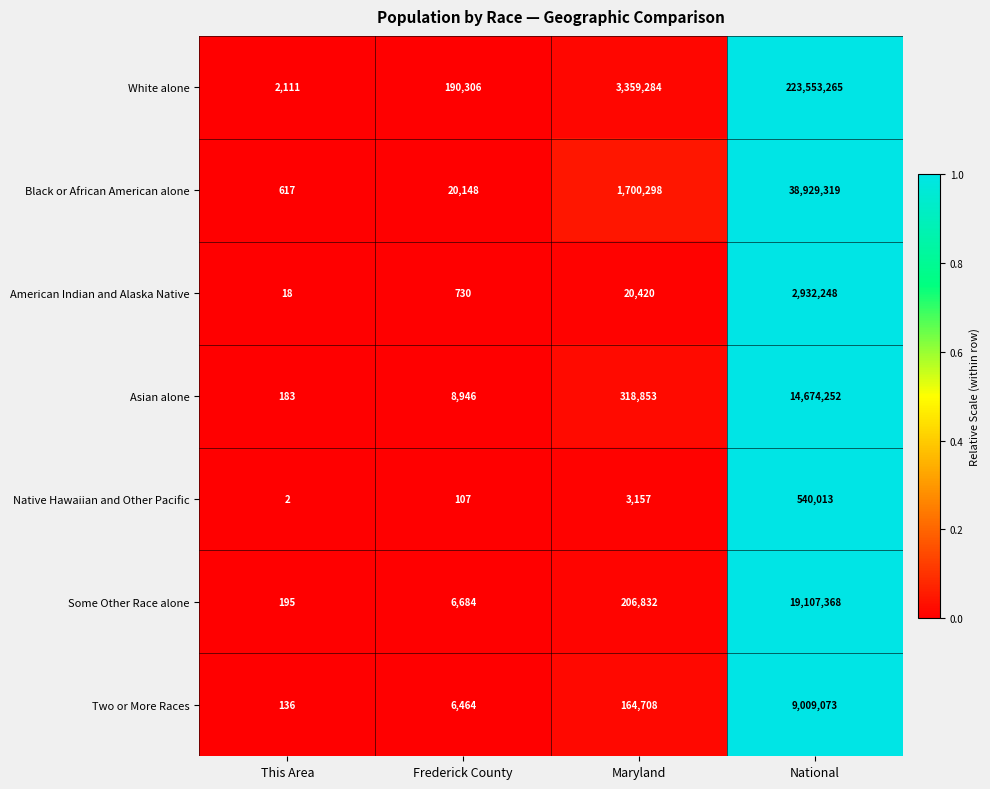

How many data points in Asian alone are less than 318853?

2